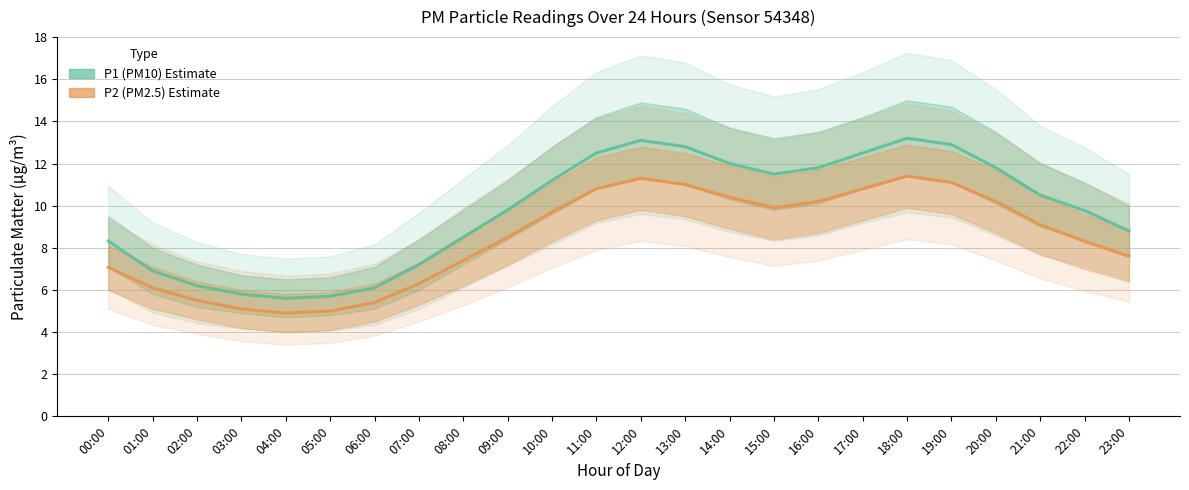

At how many categories does at least one series exceed 12?

6